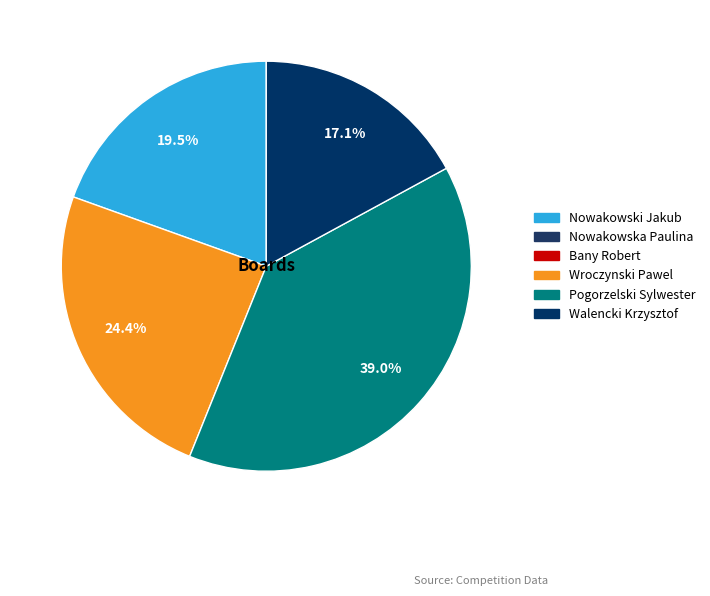

Count the number of slices in the pie.

4